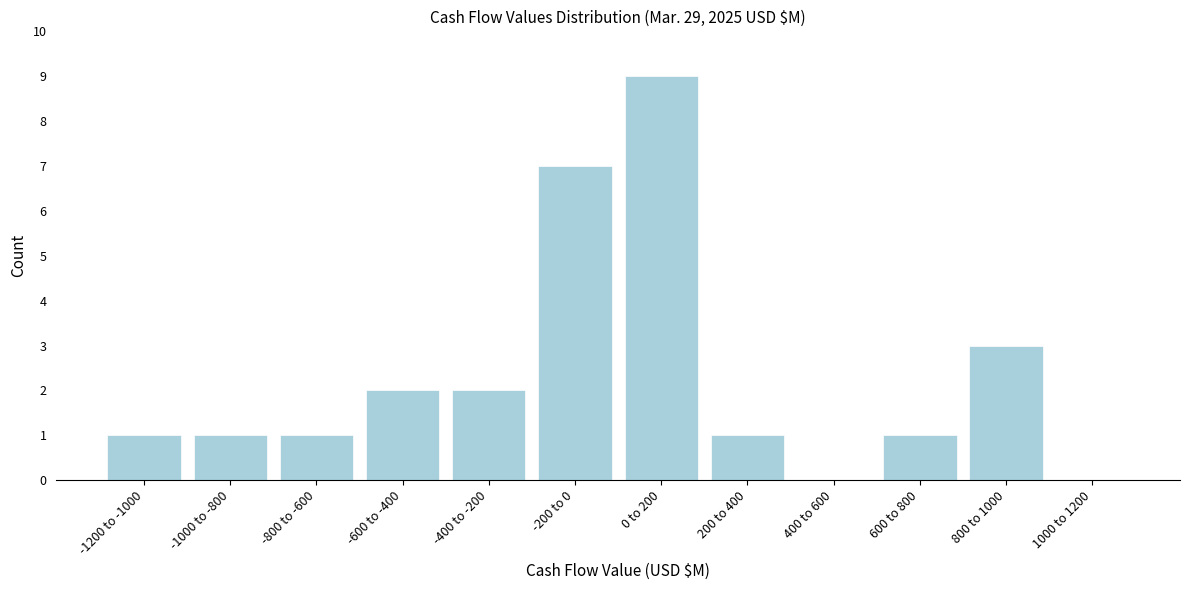

Reading right to left, transcribe all the data shown in this chart.

1000 to 1200=0	800 to 1000=3	600 to 800=1	400 to 600=0	200 to 400=1	0 to 200=9	-200 to 0=7	-400 to -200=2	-600 to -400=2	-800 to -600=1	-1000 to -800=1	-1200 to -1000=1